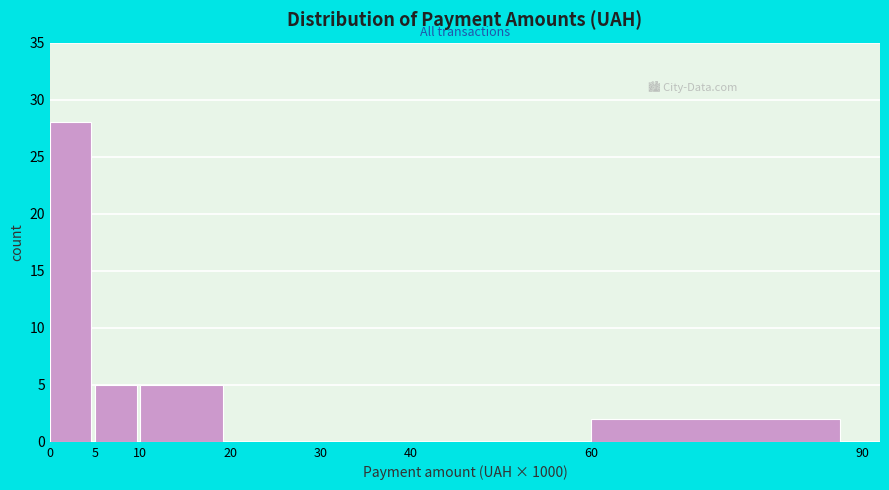

How tall is the bar that spans 10 to 20 on the x-axis? The values are not printed on the chart, so give them approximately, as read against the axis.

5